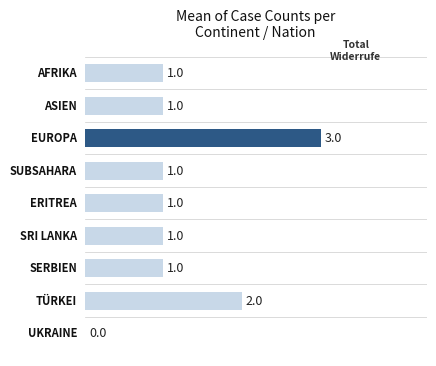

How many values are above zero?

8